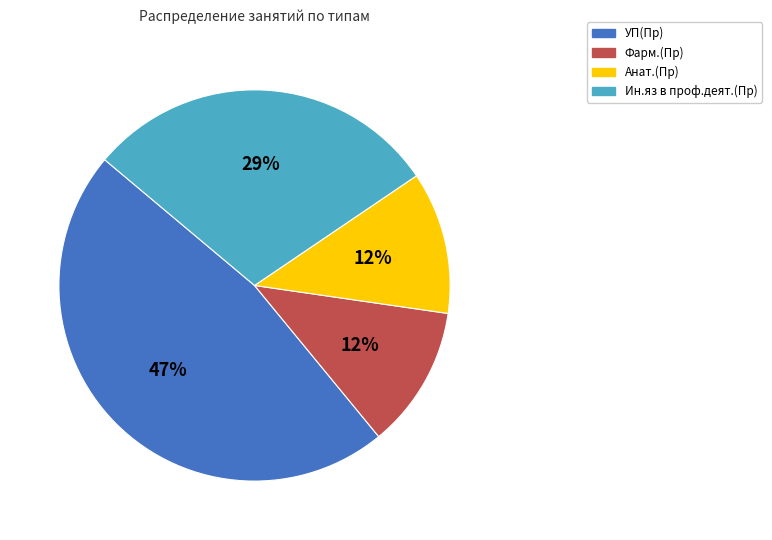

Is there any slice that represents more than half of the pie?

No